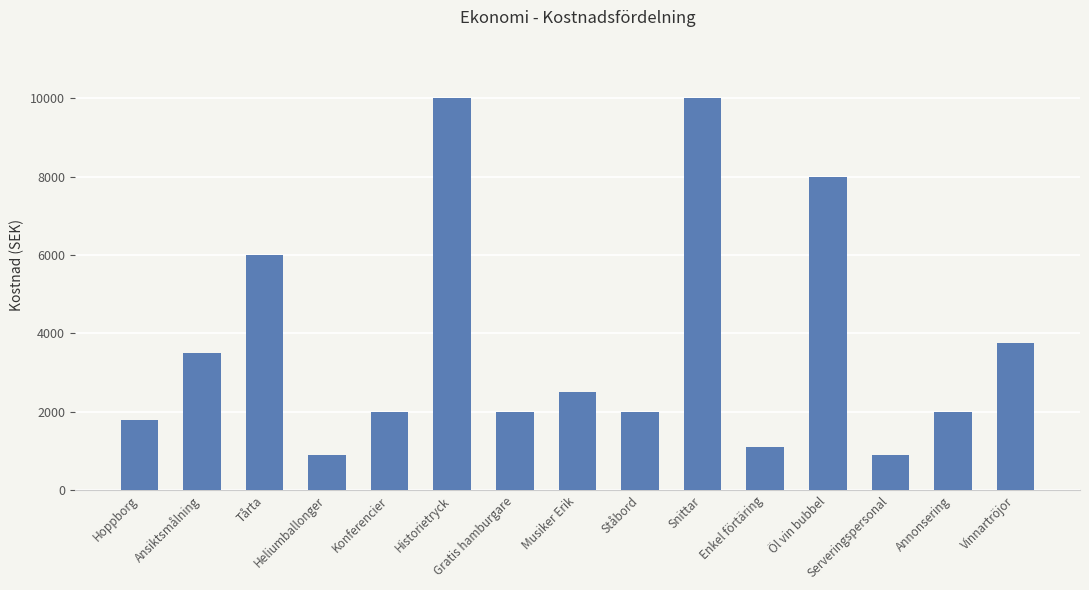

Does the chart contain stacked bars?

No